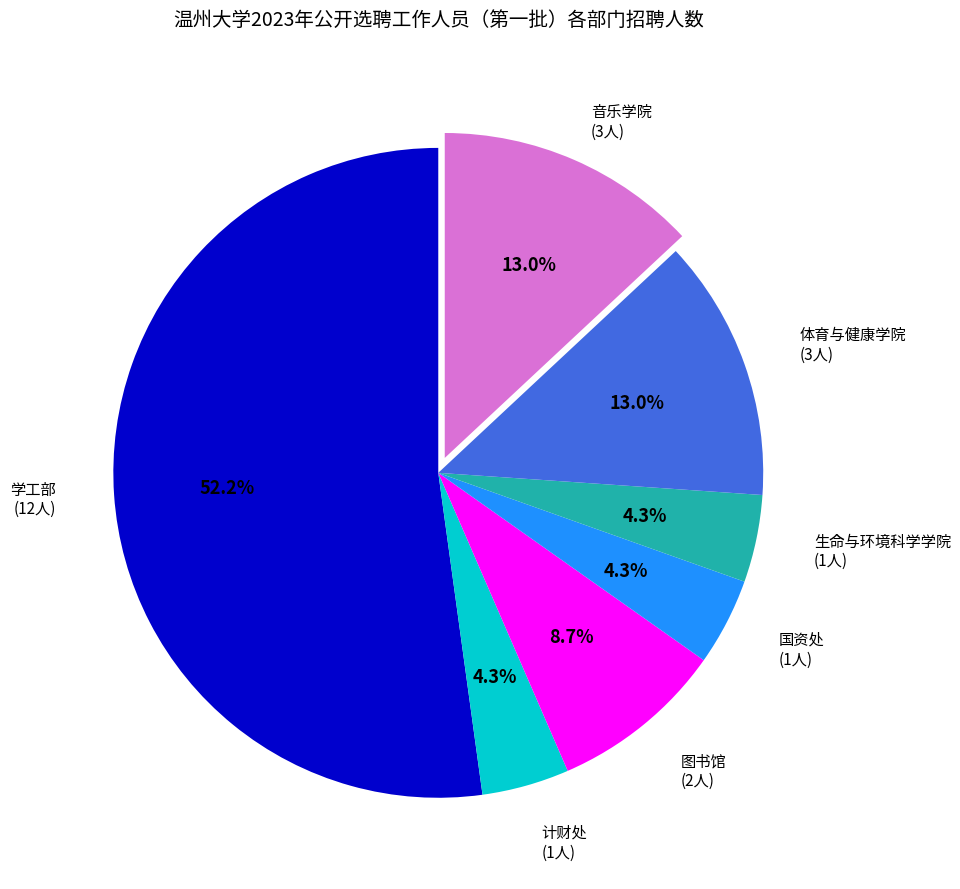

Is there any slice that represents more than half of the pie?

Yes